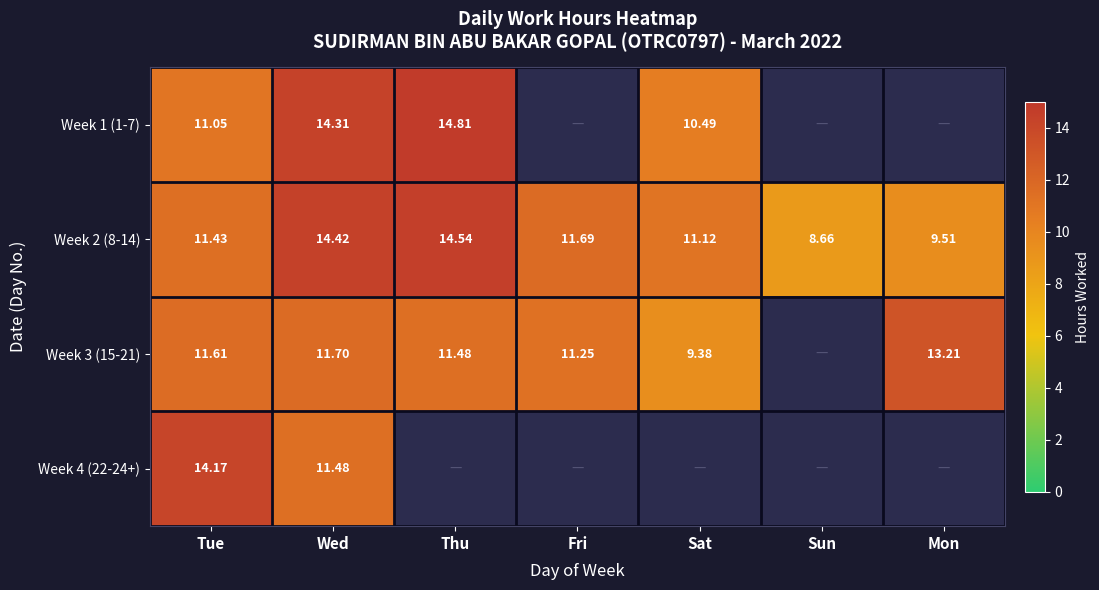

Which series changed the most between Fri and Sun?

Week 3 (15-21)